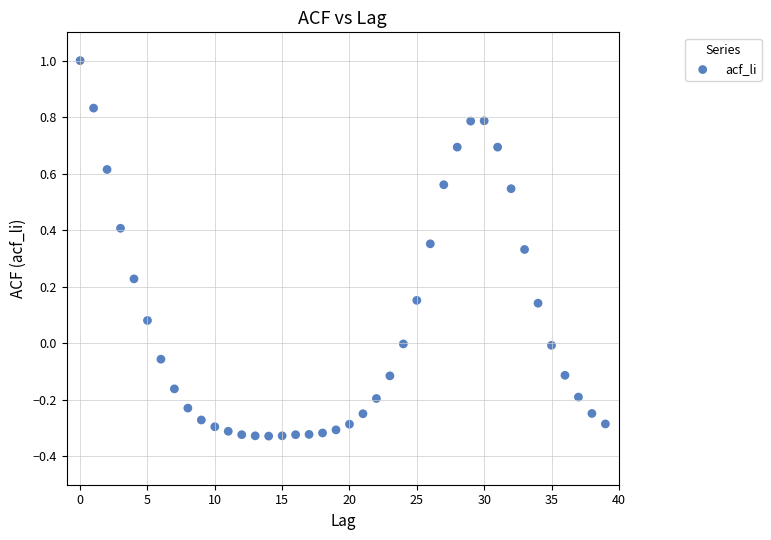

What is the range of Y values (max minus min)?

1.3